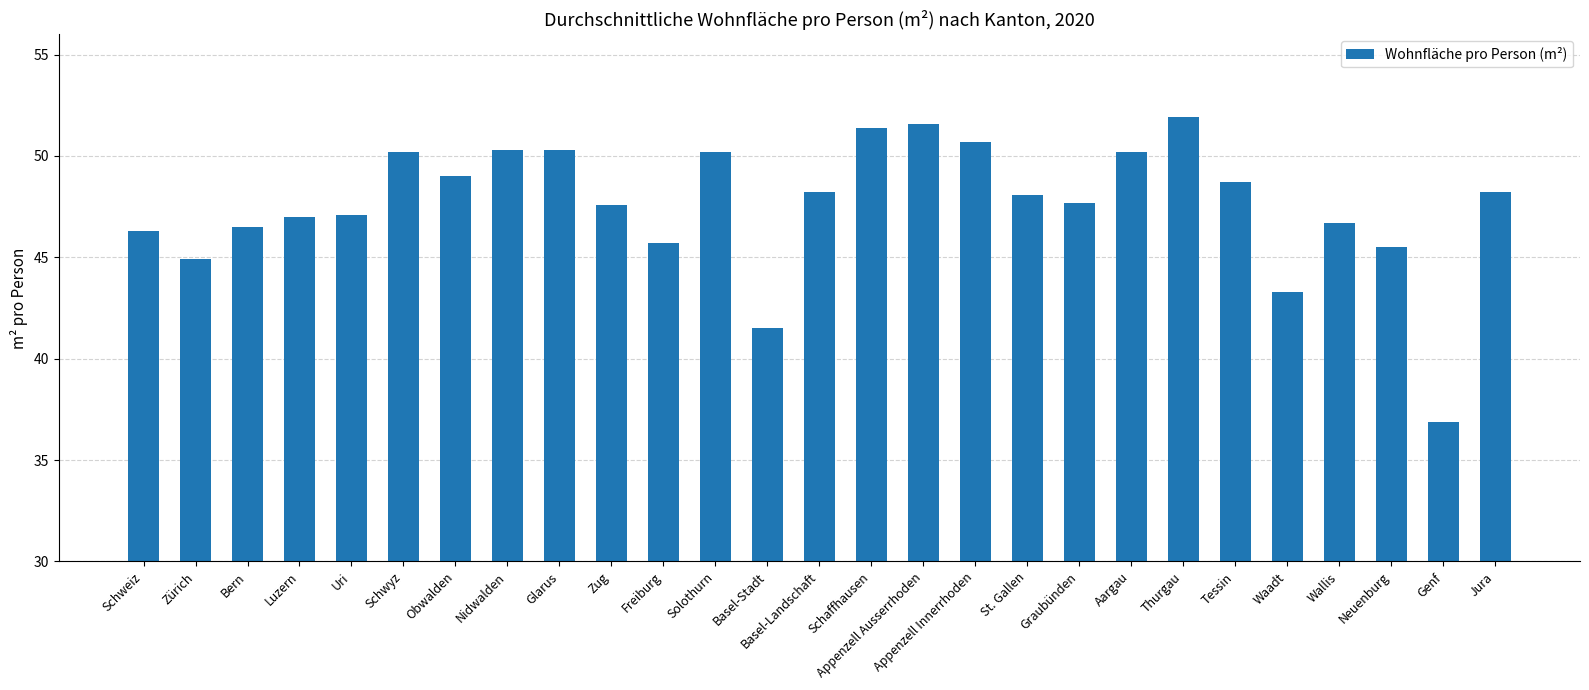

The chart shows a value of 76.6 at Appenzell Ausserrhoden. True or false?

False